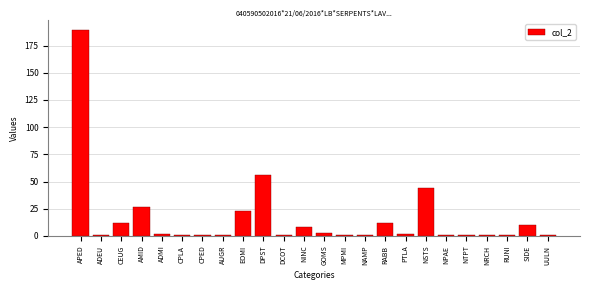

Reading left to right, extract all data points from this chart.

189	1	12	27	2	1	1	1	23	56	1	8	3	1	1	12	2	44	1	1	1	1	10	1